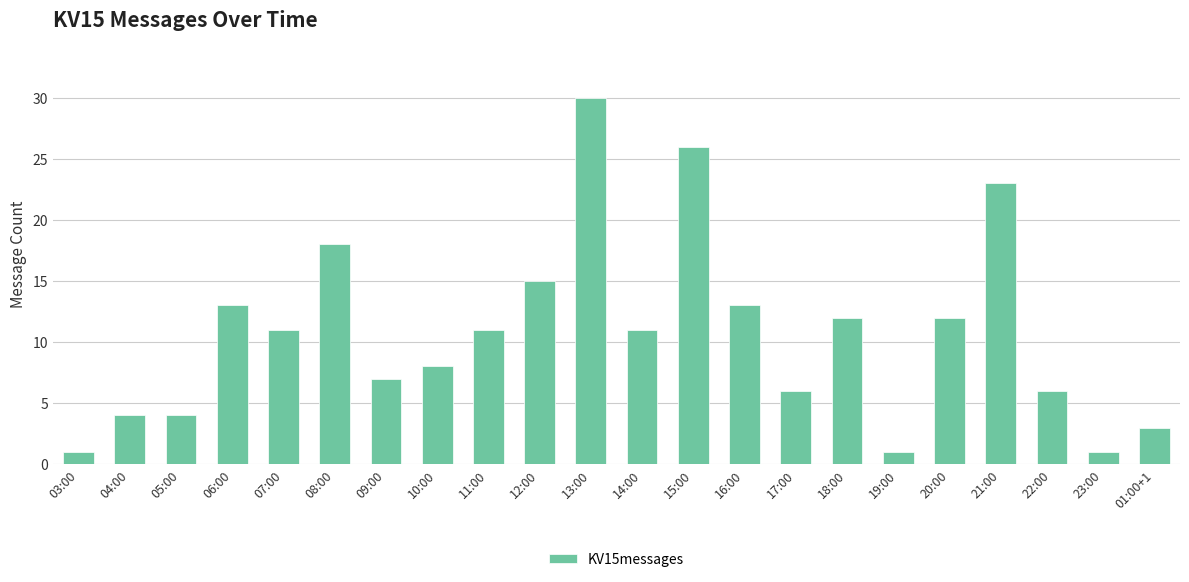

Are the bars grouped side by side (vs. stacked)?

No